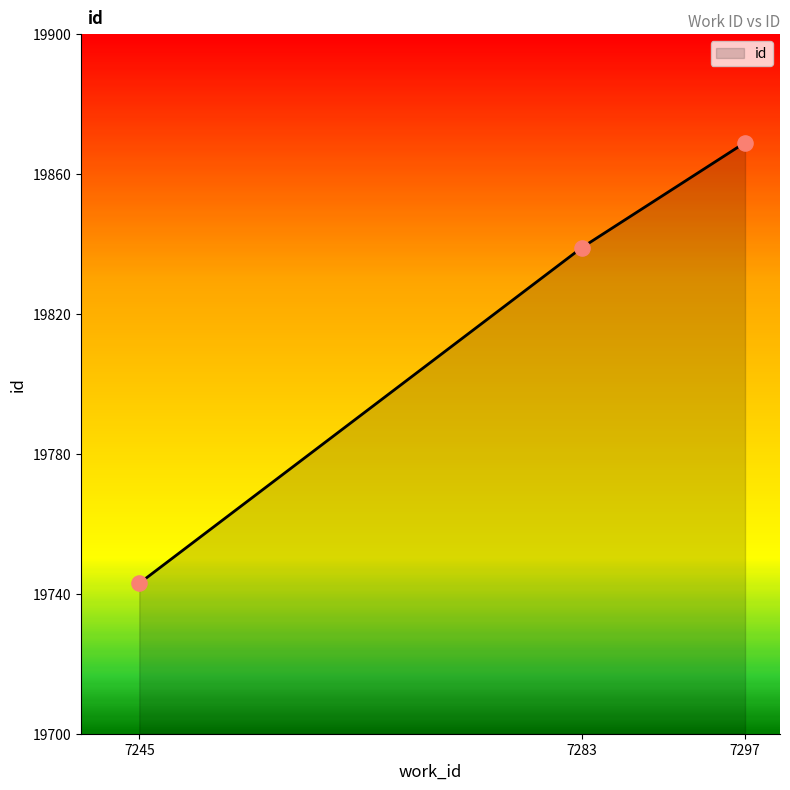

What is the ratio of the value at 7283 to the value at 7297?

1.0